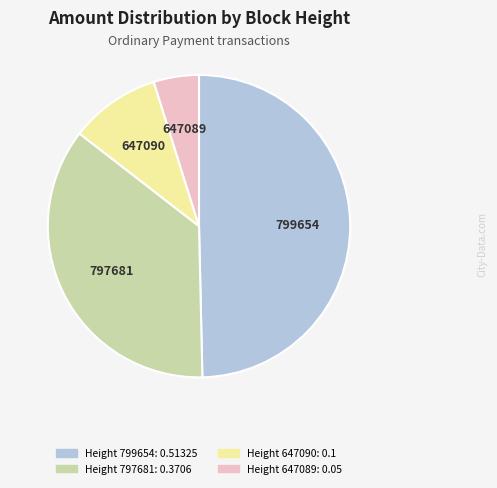

Does any single category account for the majority?

No